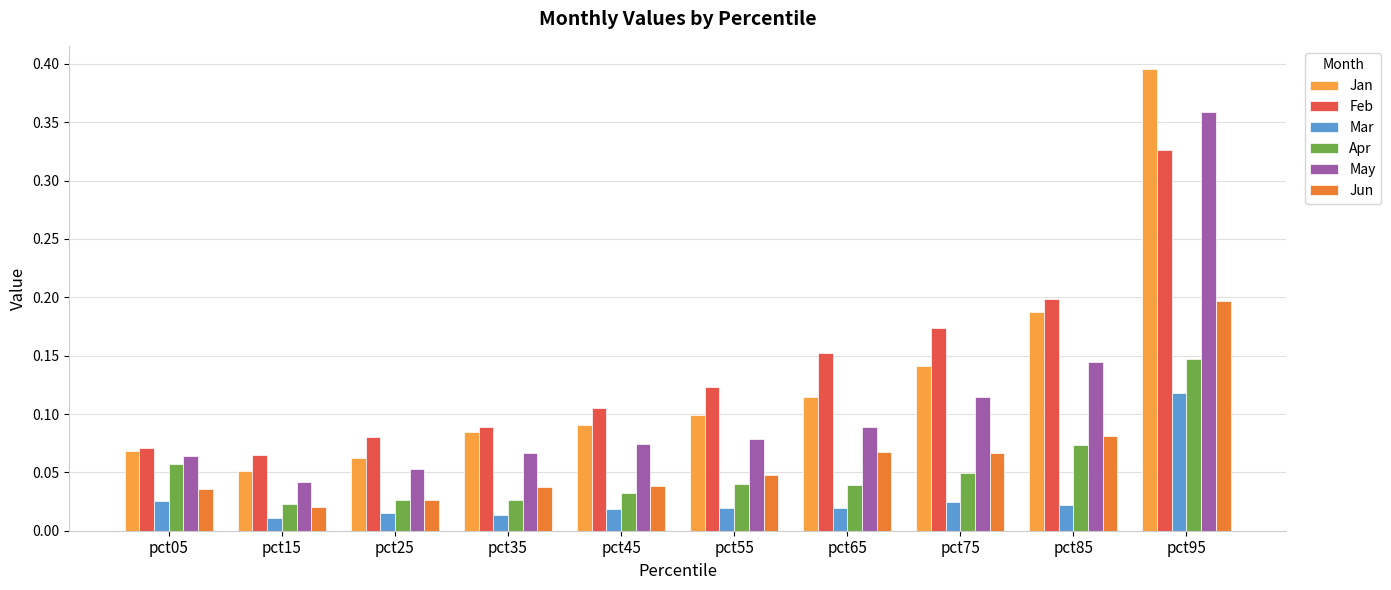

How many series are shown in this chart?

6